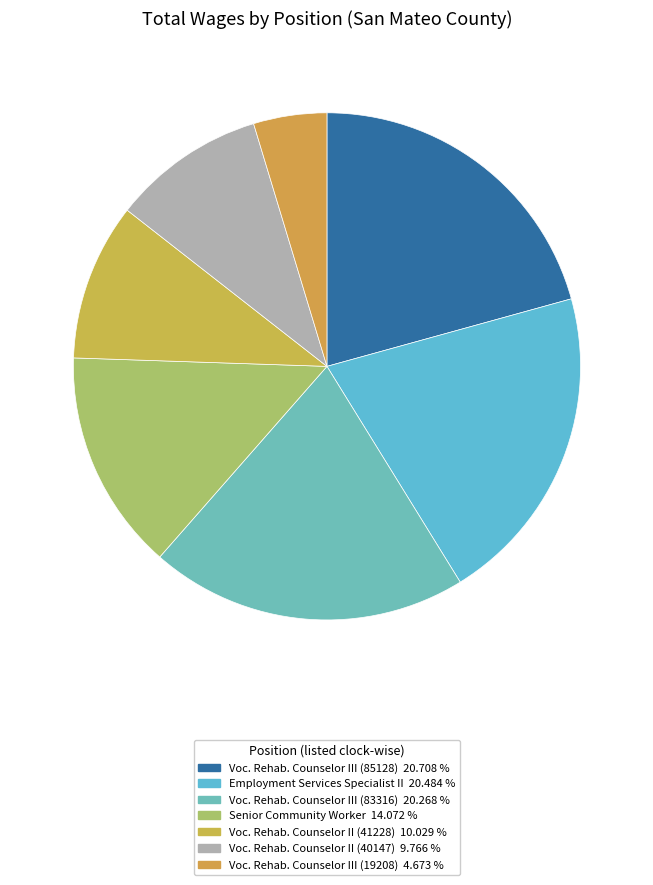

How many slices are in this pie chart?

7